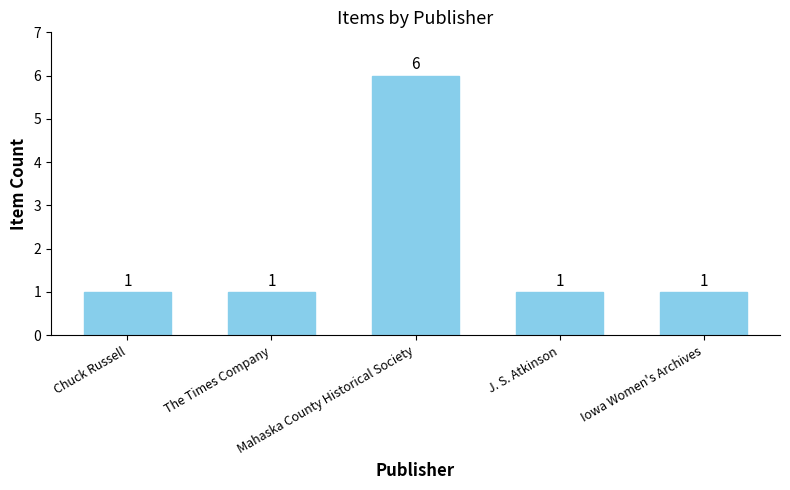

Count the values in the range 1 to 2.

4